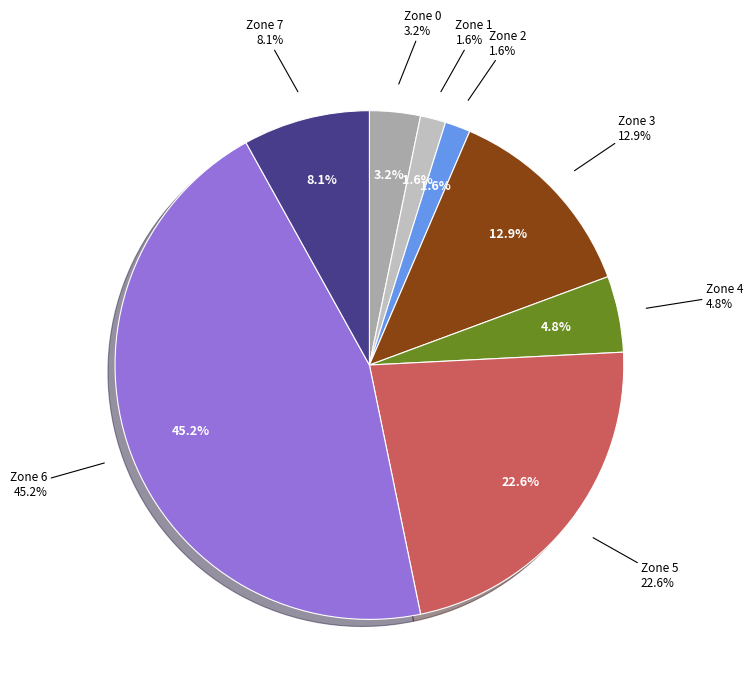

Is Zone 2 the majority of the pie?

No